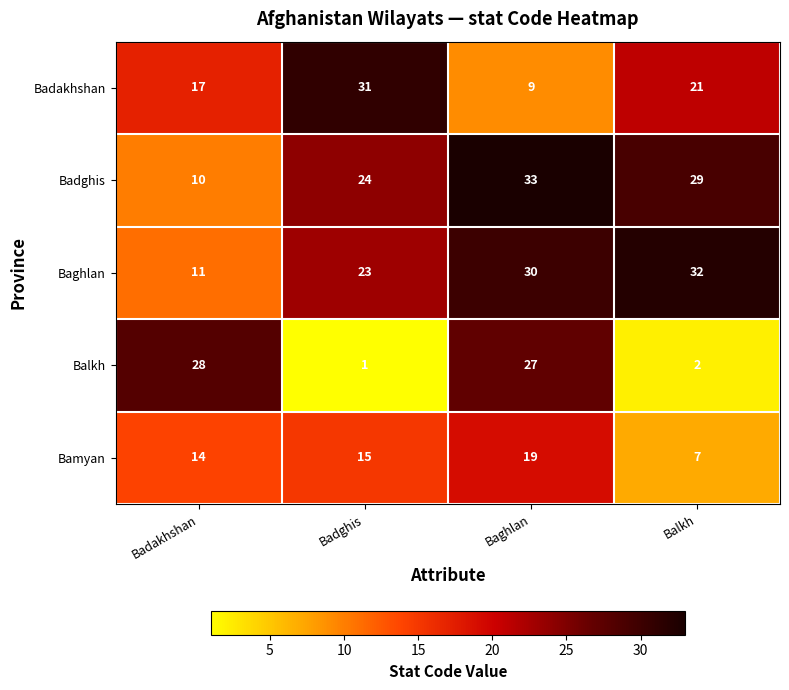

Is it true that Badakhshan equals 9 at Balkh?

False